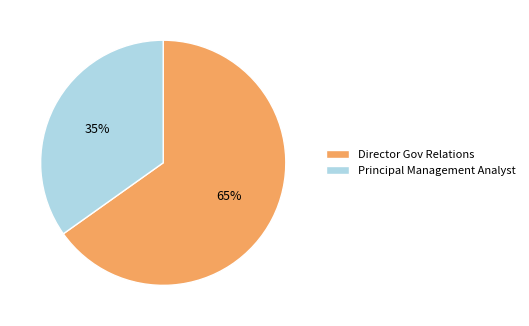

Is the sum of Principal Management Analyst and Director Gov Relations greater than half?

Yes